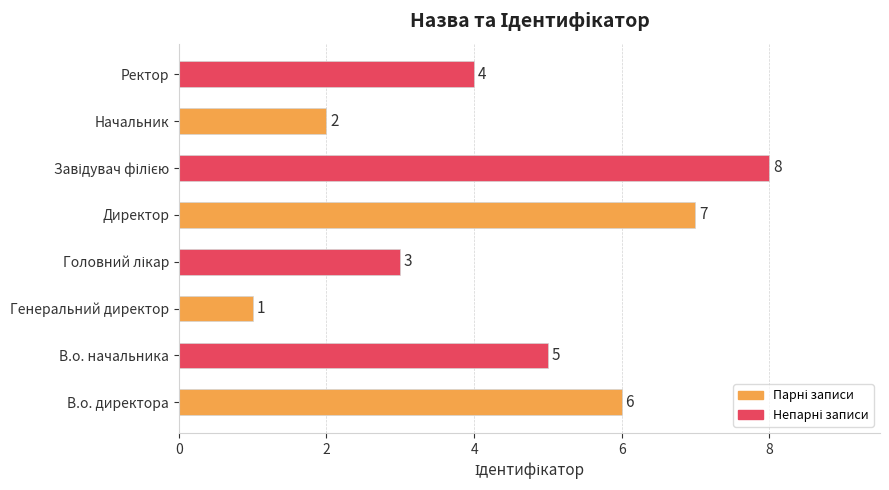

Is it true that the value at Директор is 11?

False